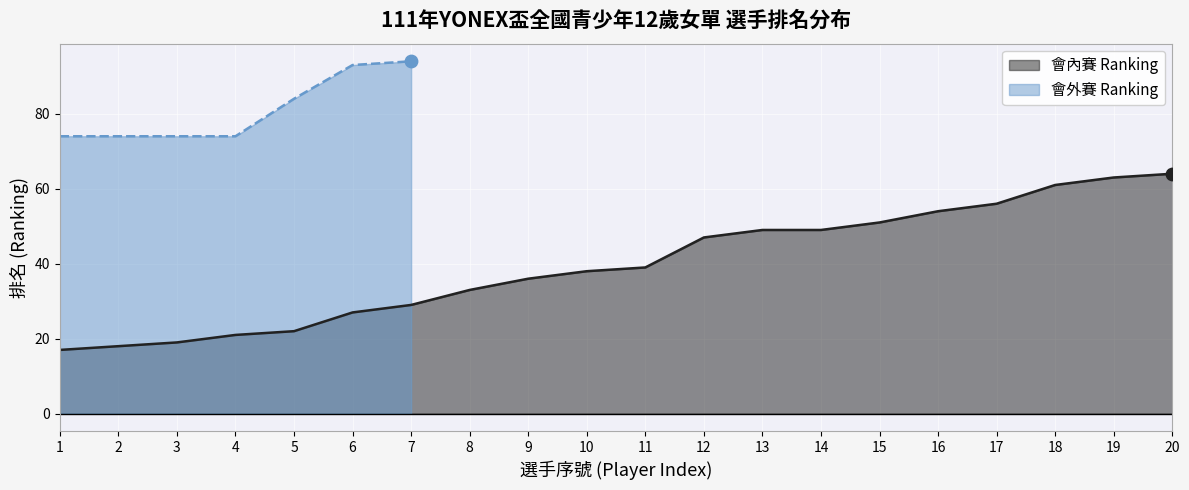

What is the change in value from 6 to 18?

+34